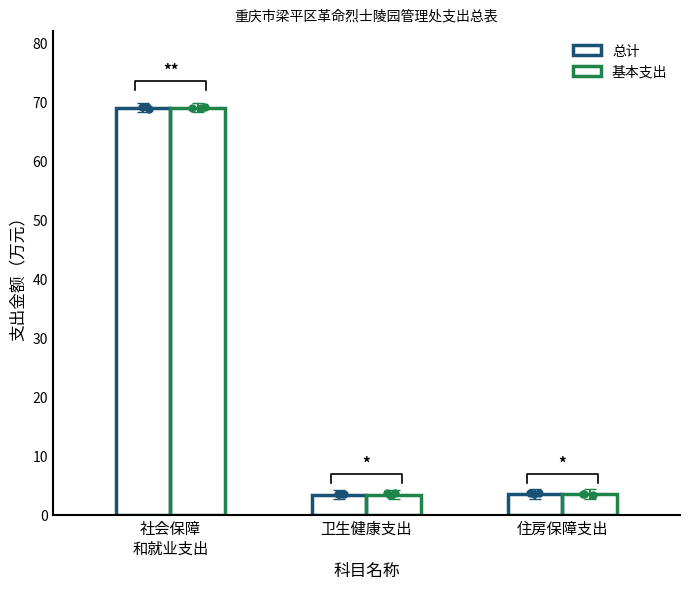

At how many categories does at least one series exceed 22?

1